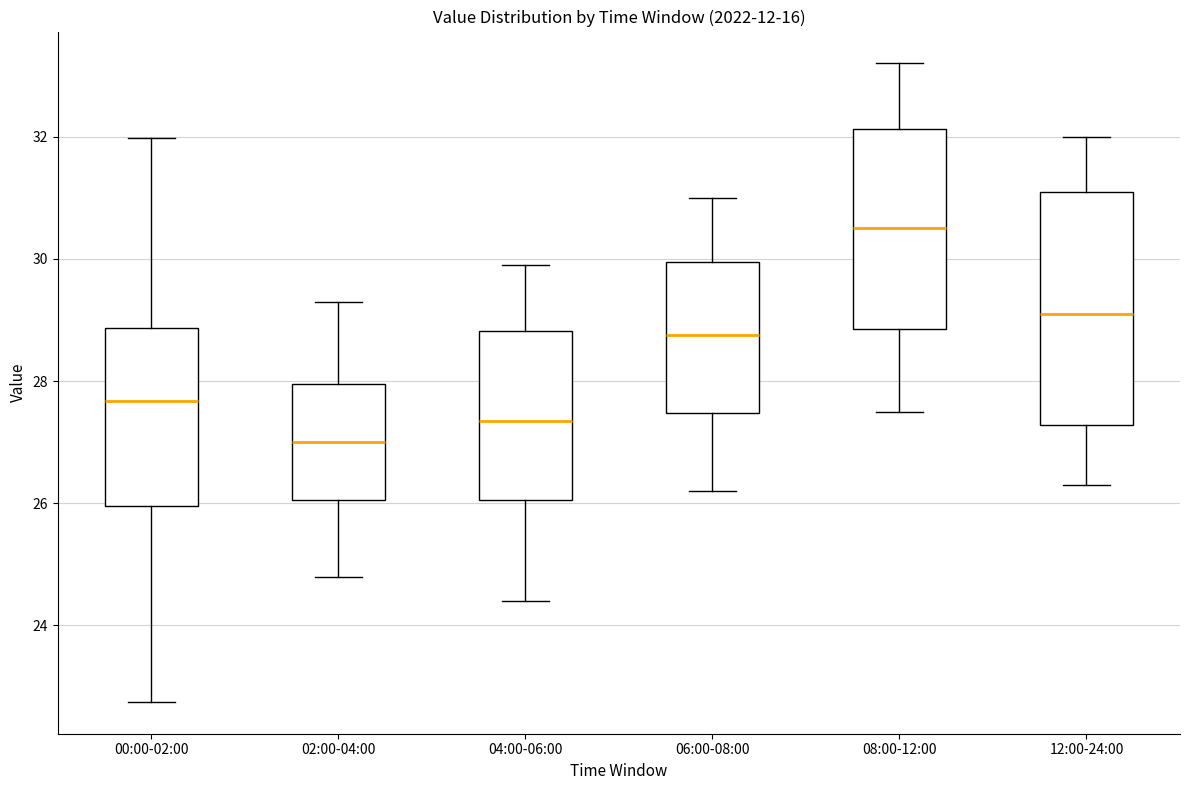

Which box is the tallest, from its lower edge to its upper edge?

12:00-24:00